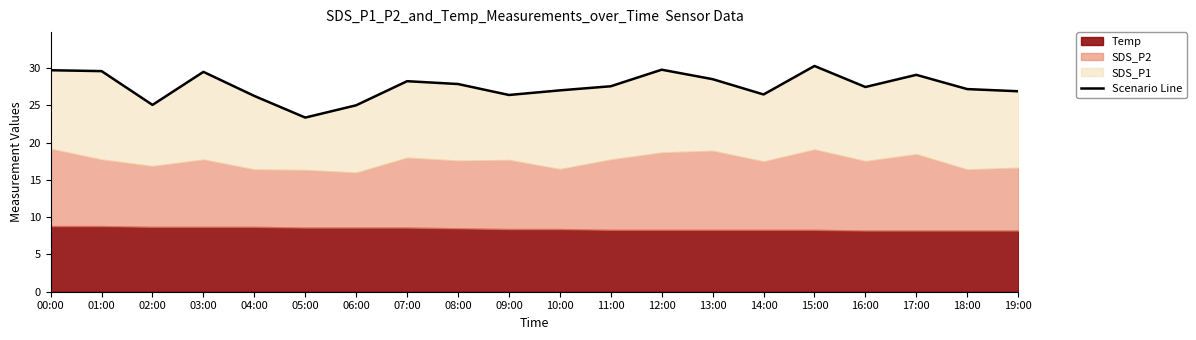

What is the average value?

27.5